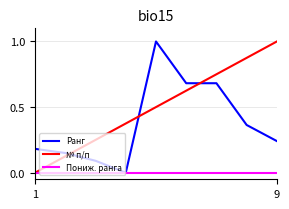

What is the maximum value shown in the chart?

1.0